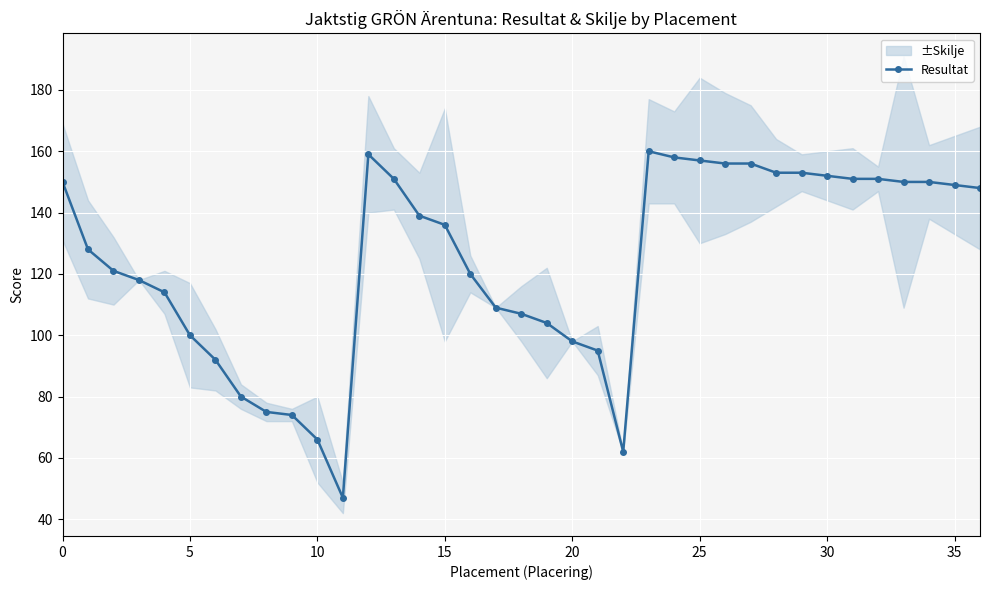

The value at 24 is 279. True or false?

False